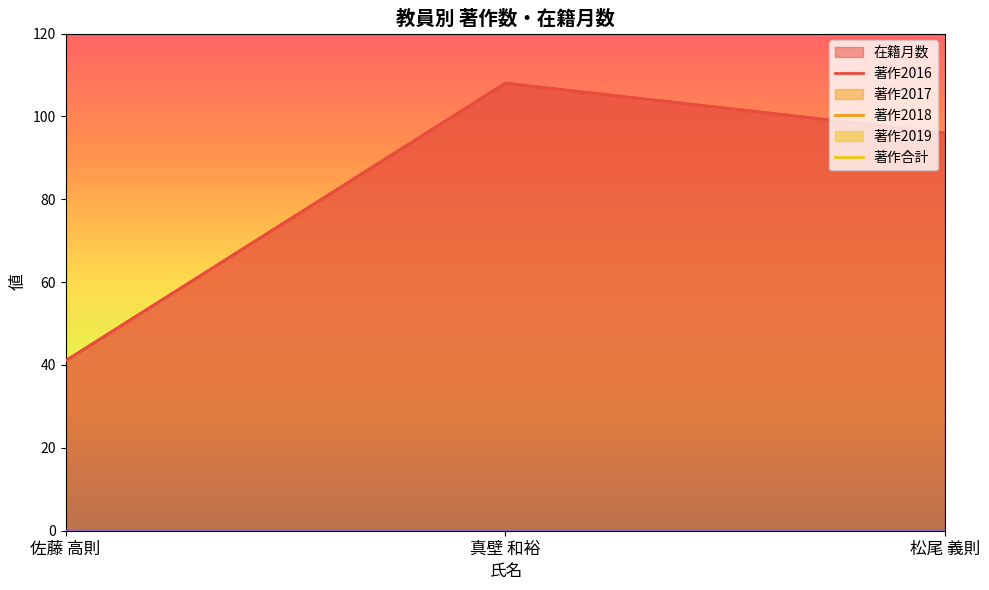

Does the chart have visible grid lines?

No